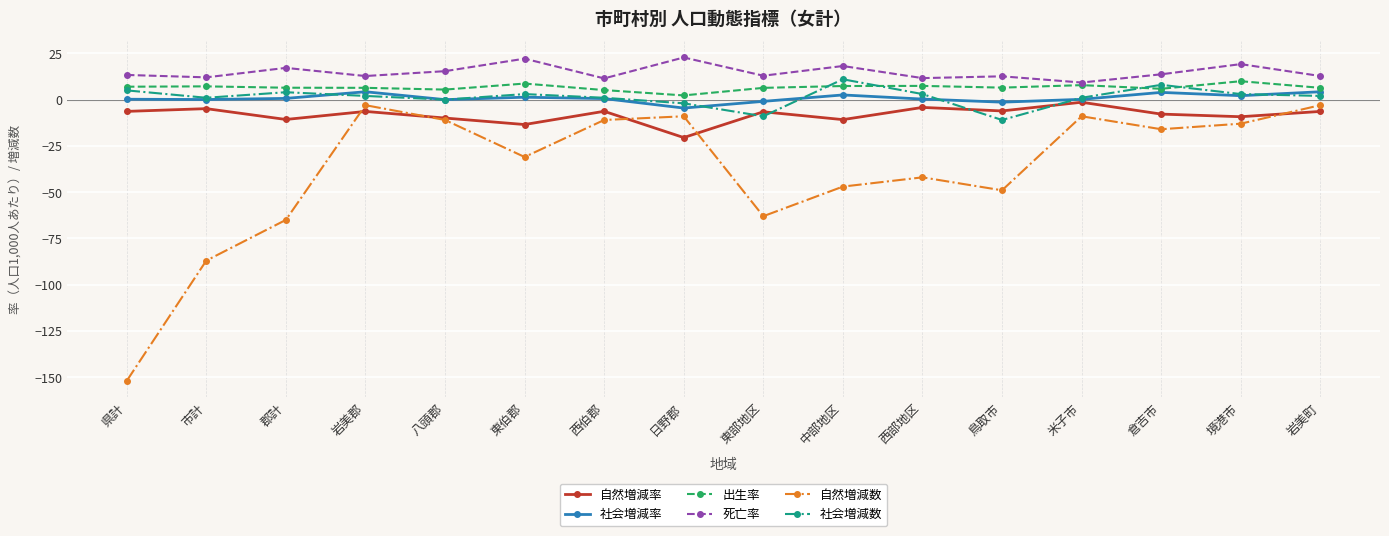

True or false: 死亡率 and 社会増減率 intersect in this chart.

False